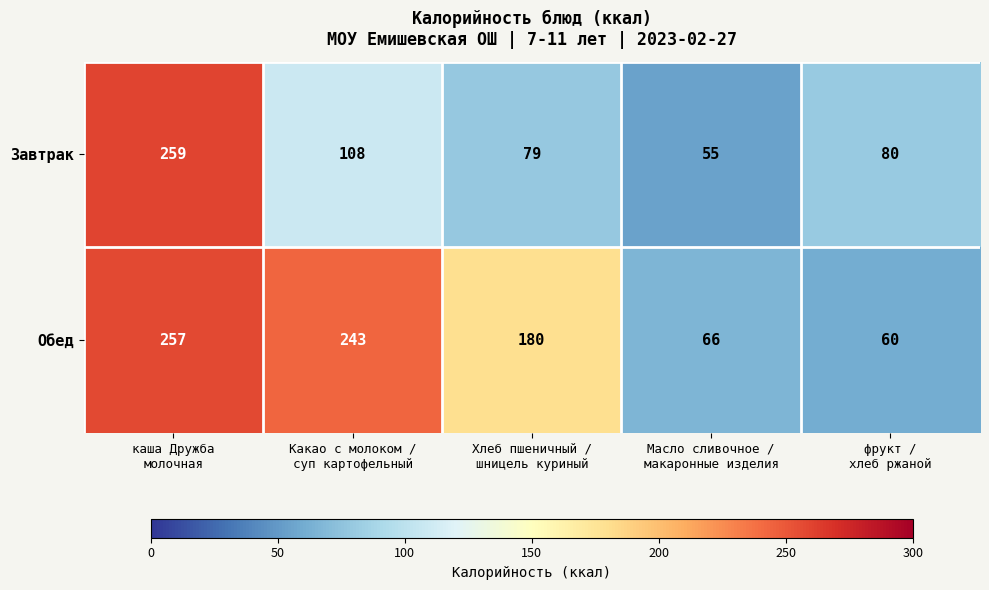

What is the minimum value shown in the chart?

55